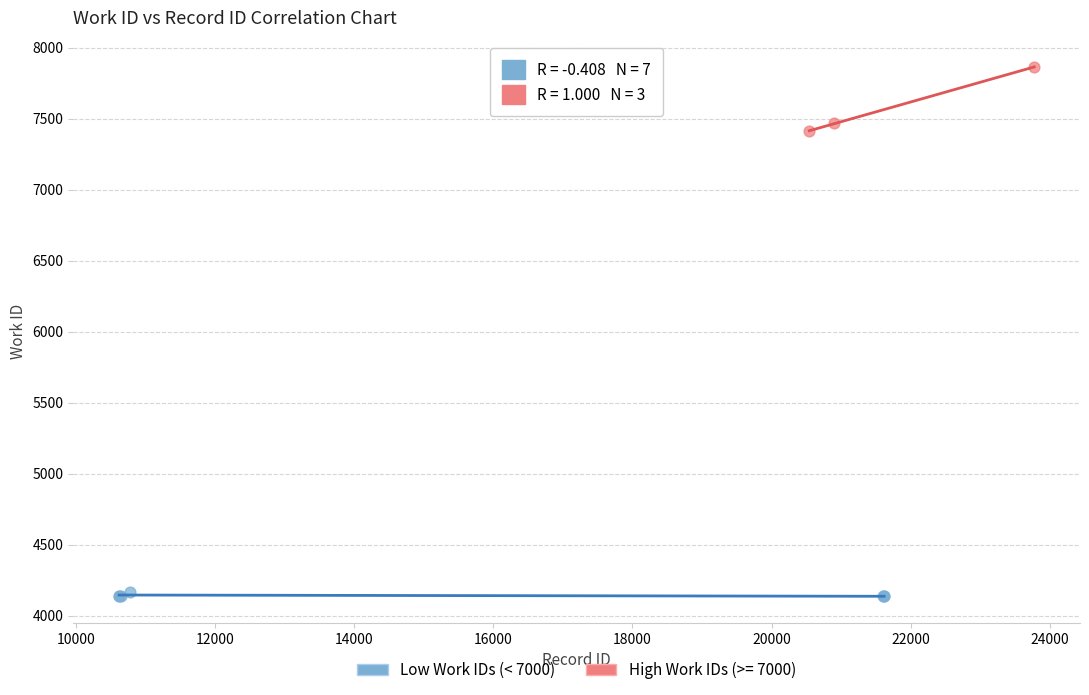

Which series contains the highest Y value?

High Work IDs (>= 7000)